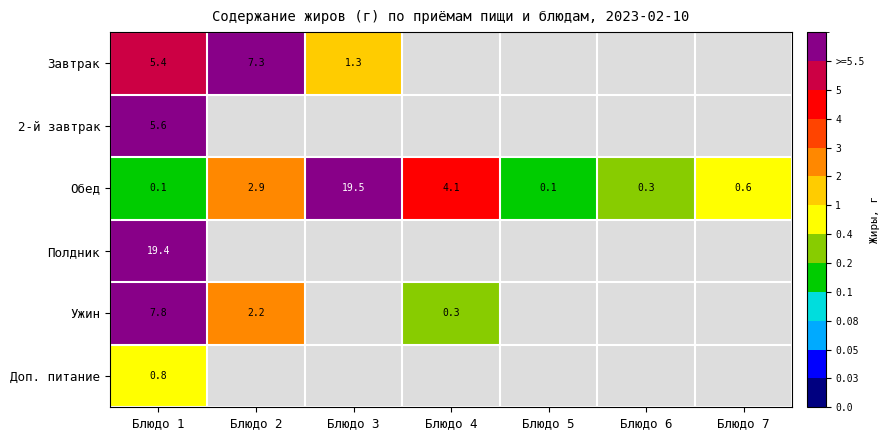

Is it true that Завтрак equals 5.4 at Блюдо 1?

True